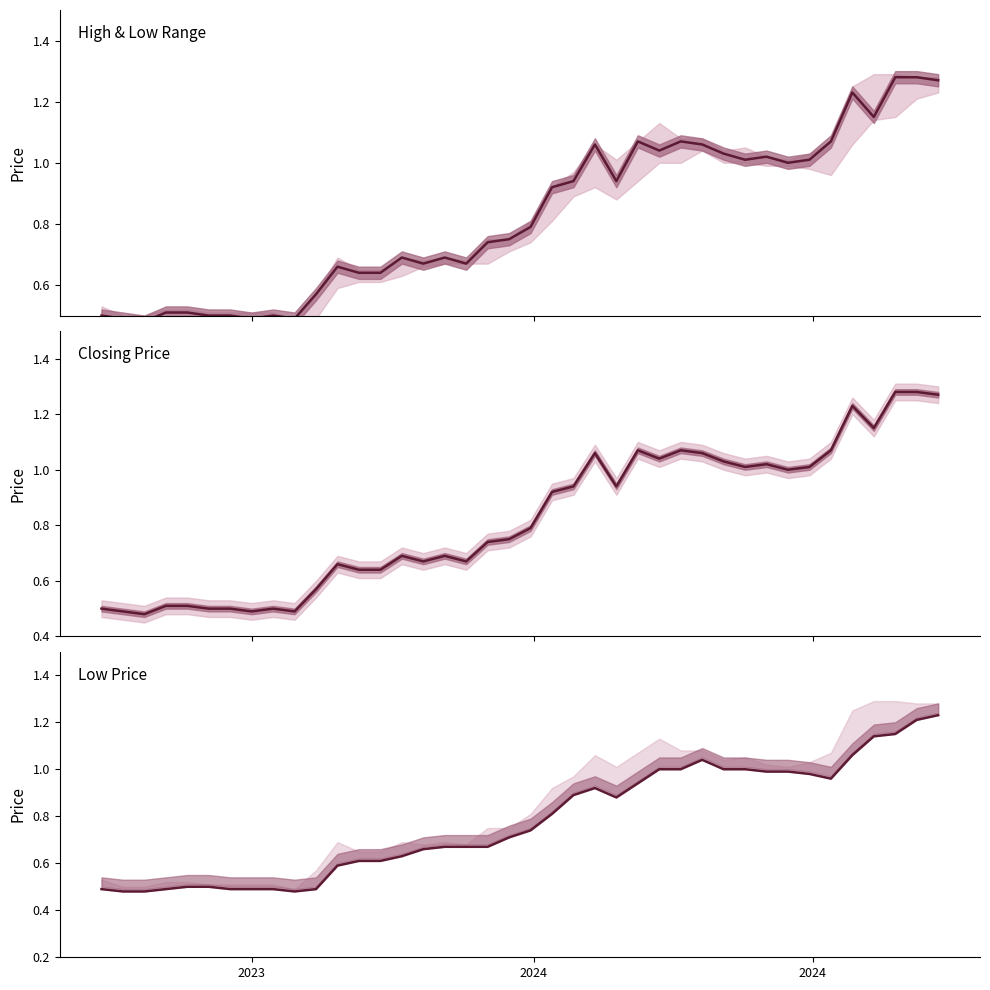

True or false: Closing has more than 0 interior local peaks.

True